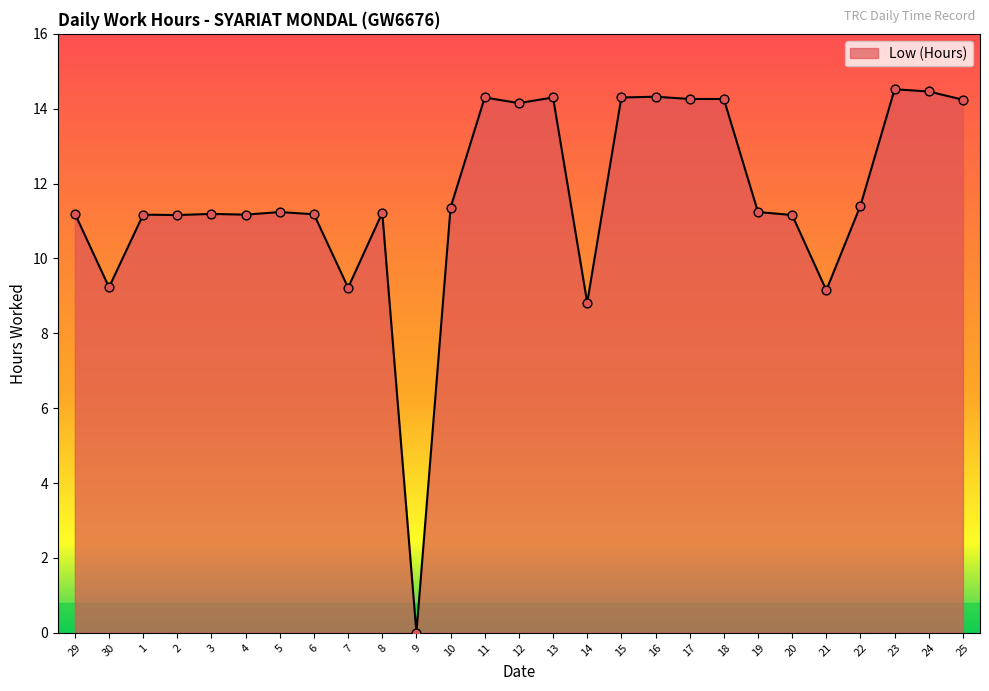

What is the change in value from 13 to 23?

+0.2